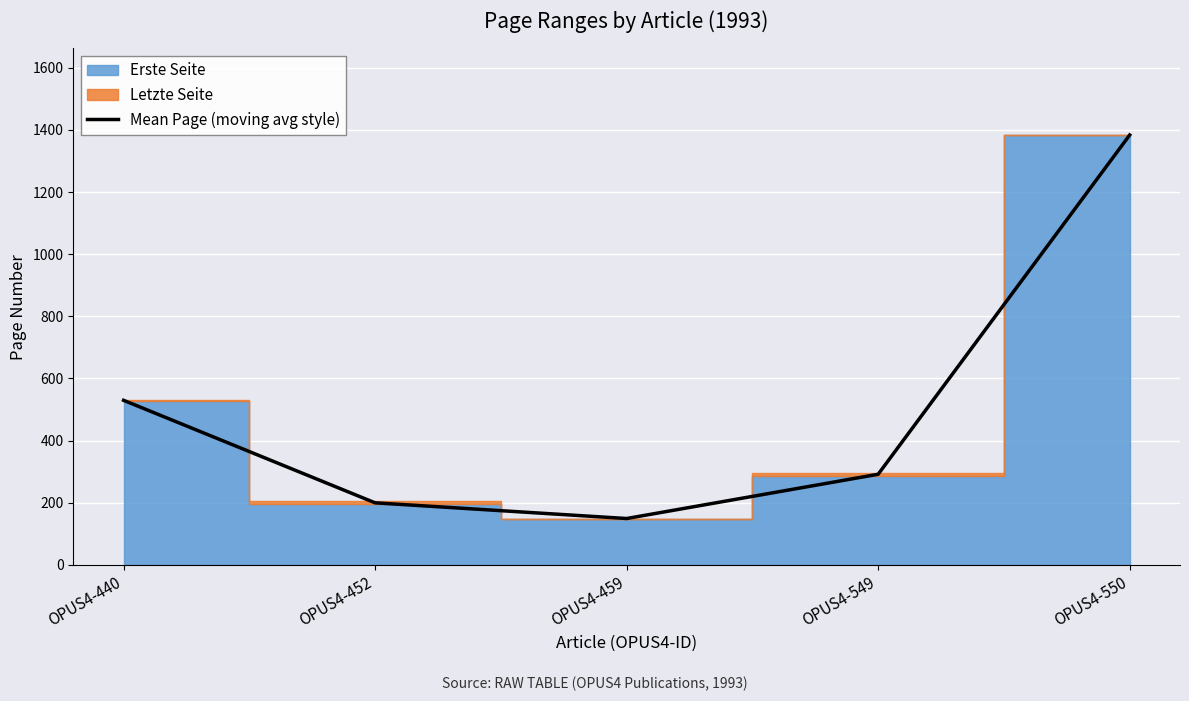

Where is the first local minimum?

OPUS4-459